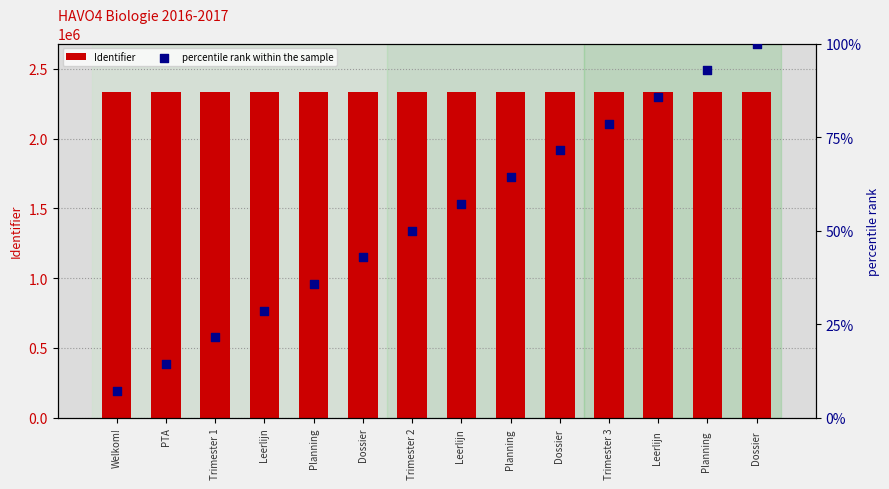

Which series has the widest spread of Y values?

percentile rank within the sample